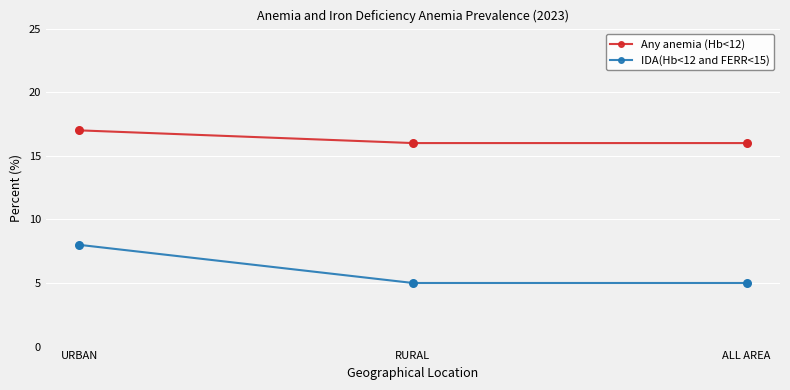

What are all the series names shown in the legend?

Any anemia (Hb<12), IDA(Hb<12 and FERR<15)